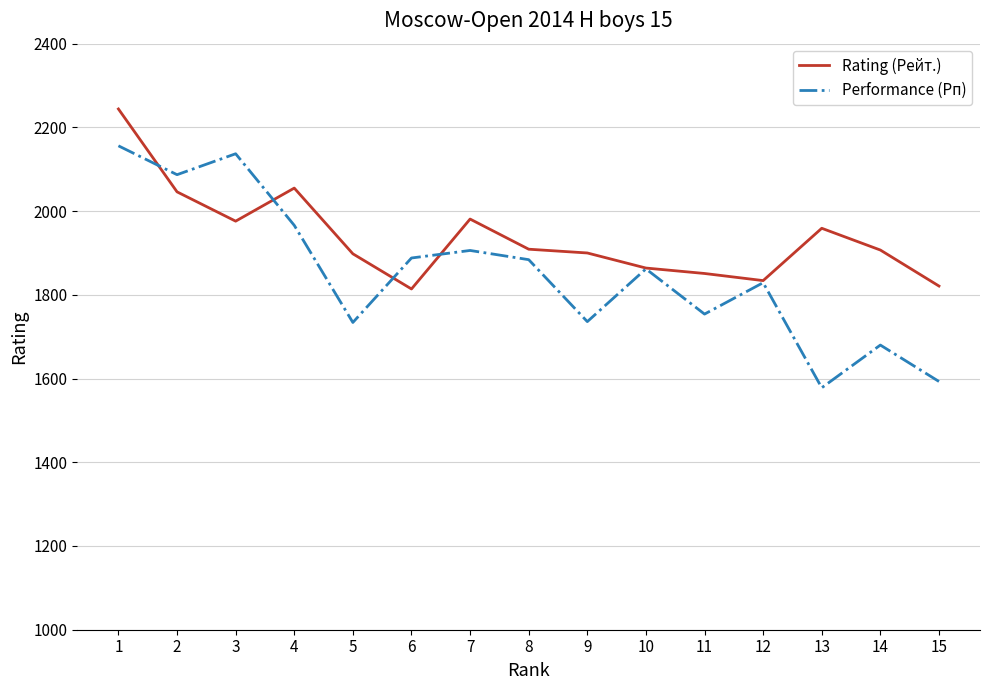

What are all the series names shown in the legend?

Rating (Рейт.), Performance (Рп)